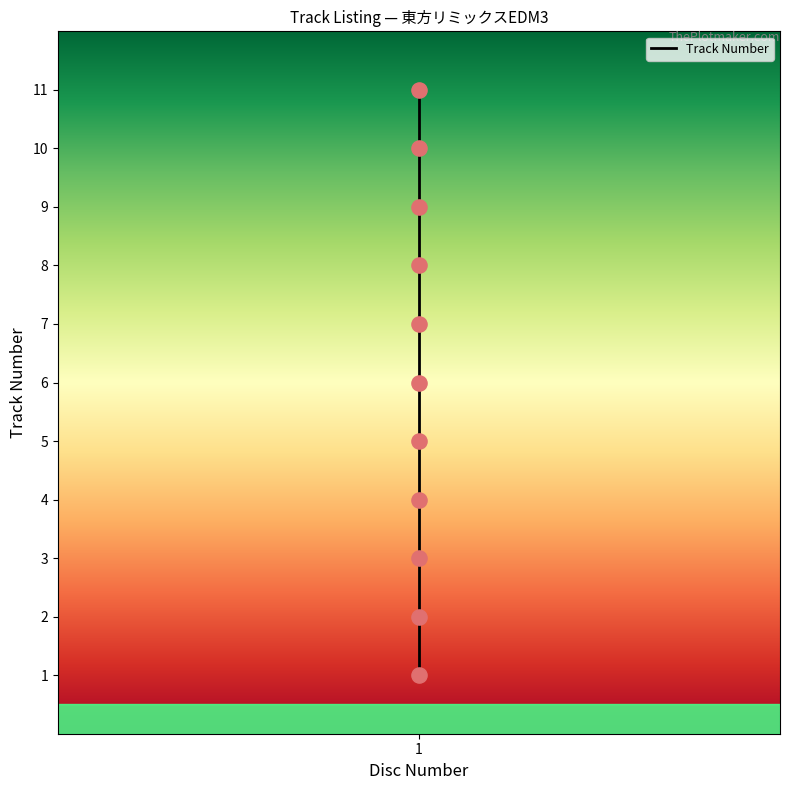

What is the change in value from 1 to 4?

+3